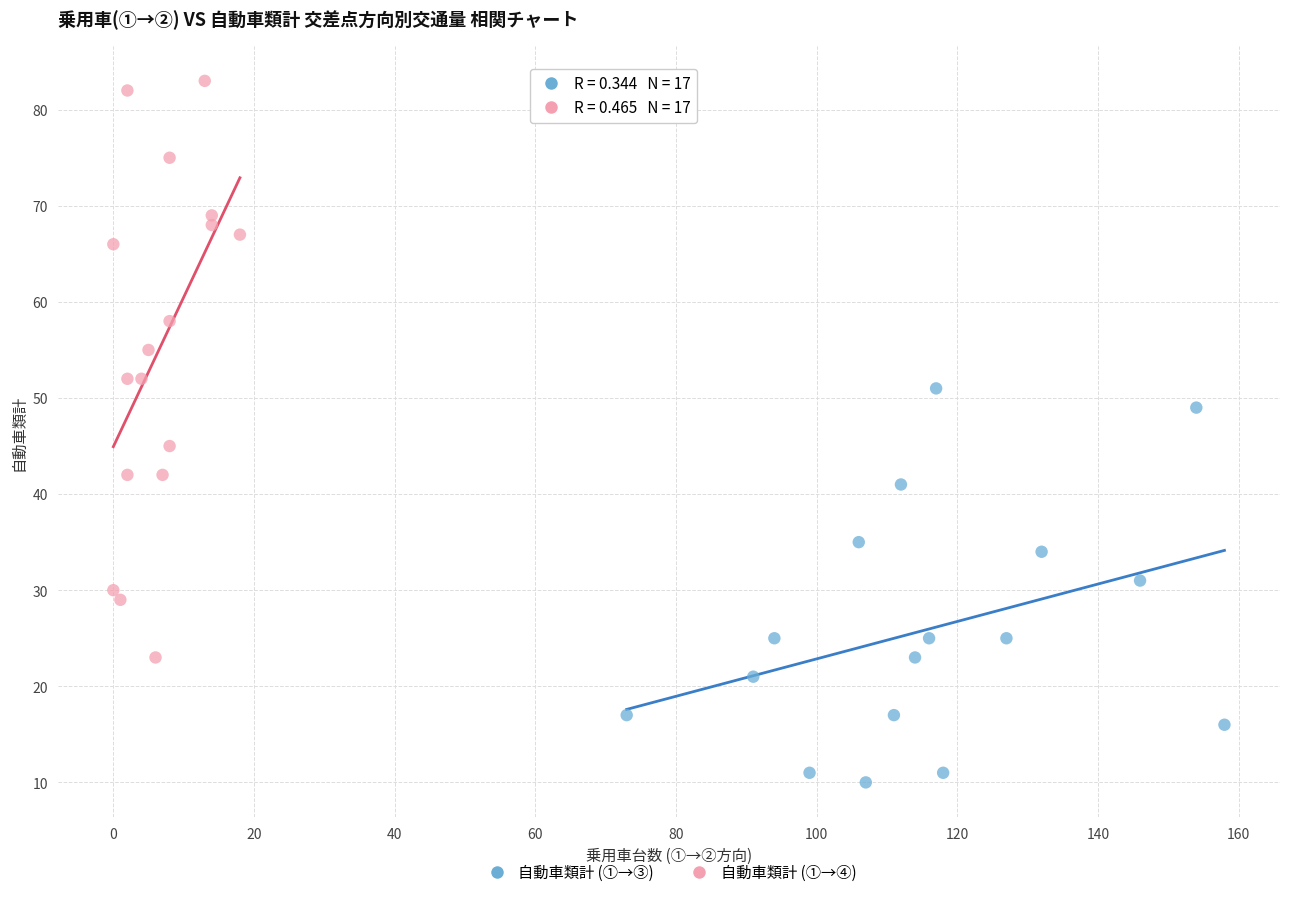

Which series contains the highest Y value?

自動車類計 (①→④)